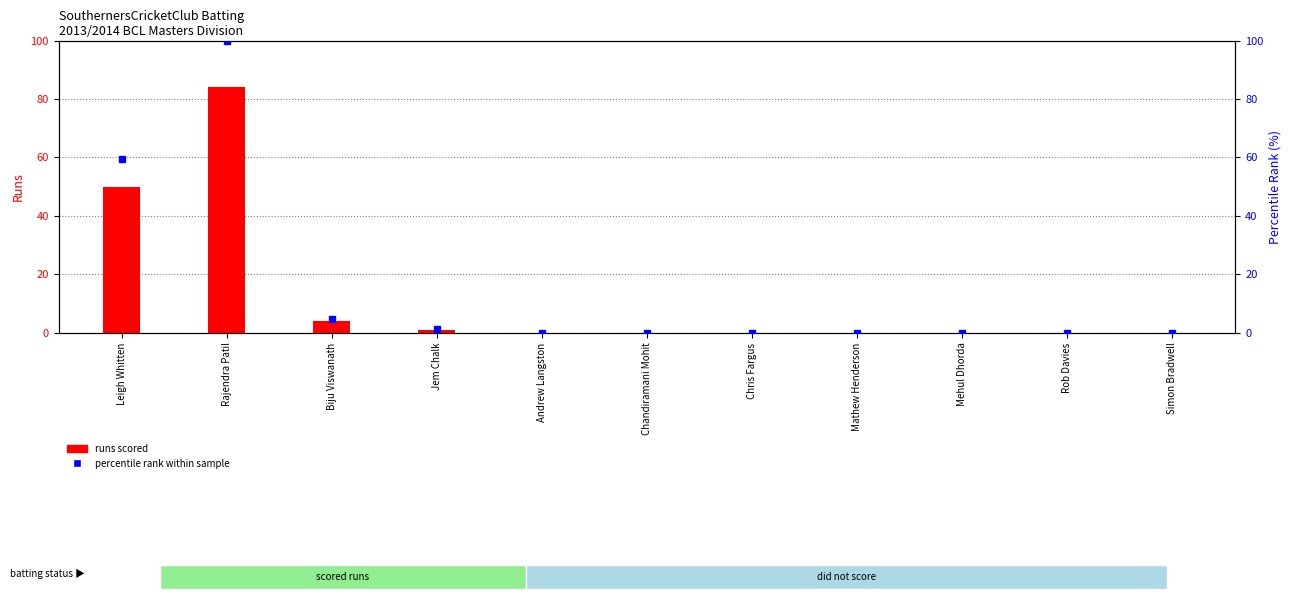

What is the difference between the maximum and minimum values in the percentile rank within sample series?

100.0